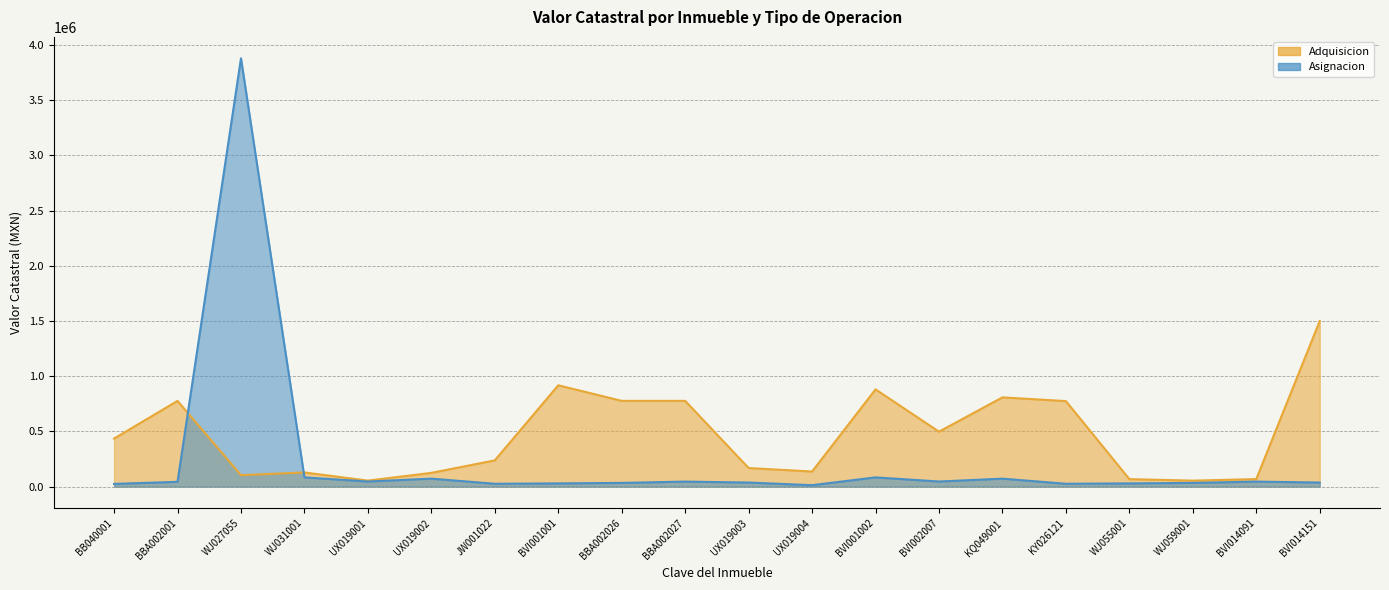

How many lines are shown in the chart?

2